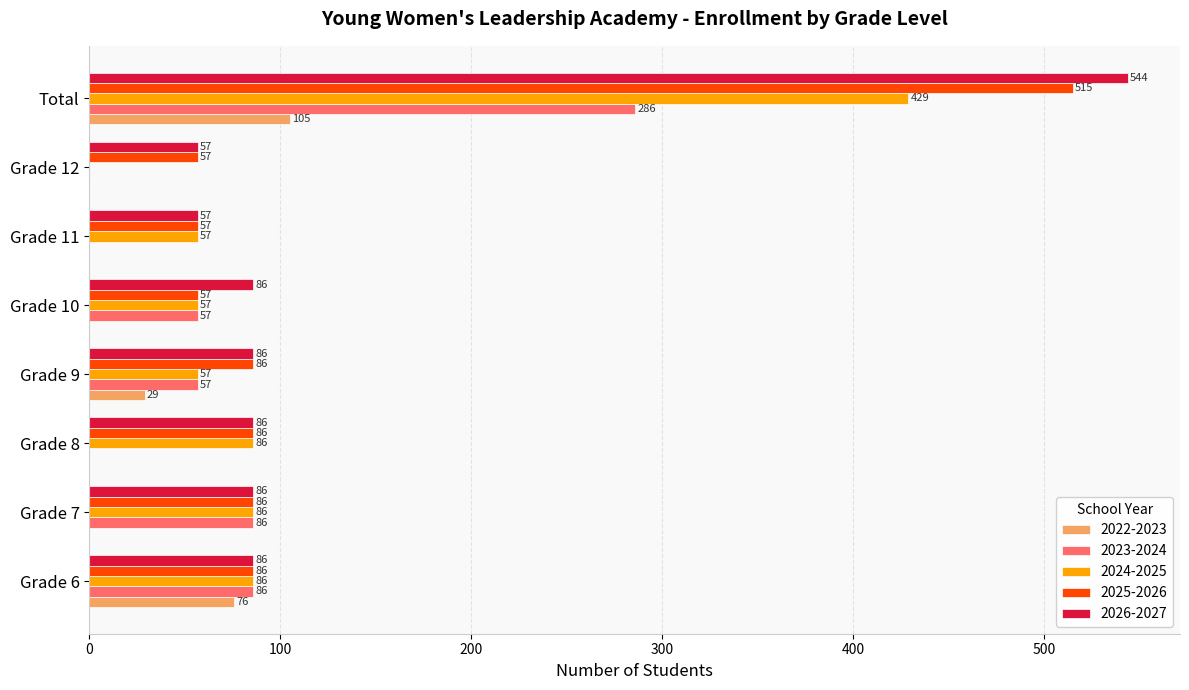

True or false: 2026-2027 has a value of 112 at Grade 10.

False